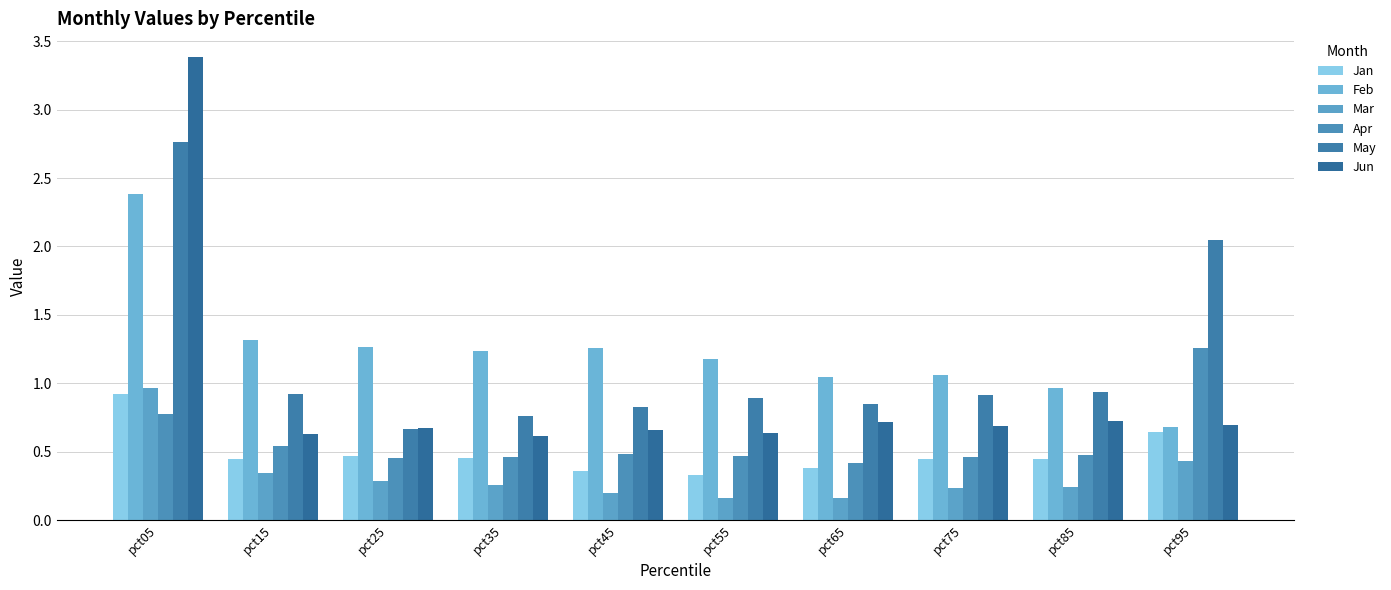

How many categories are shown in the chart?

10